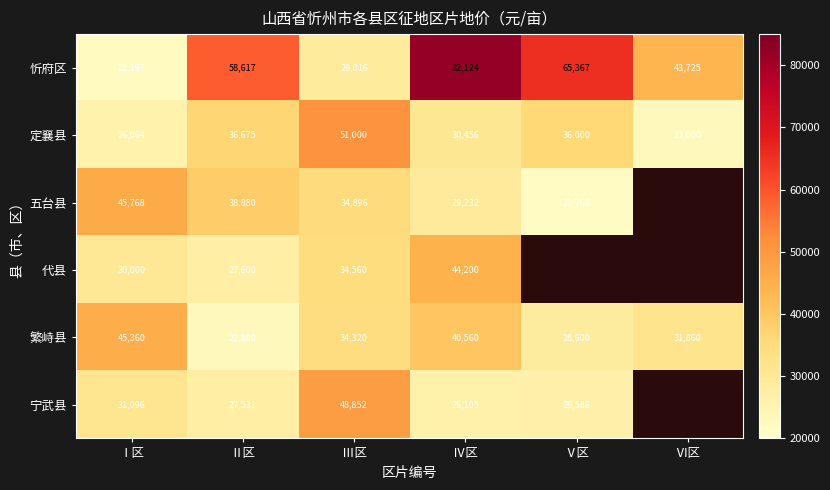

True or false: 宁武县 has a value of 5910 at Ⅴ区.

False